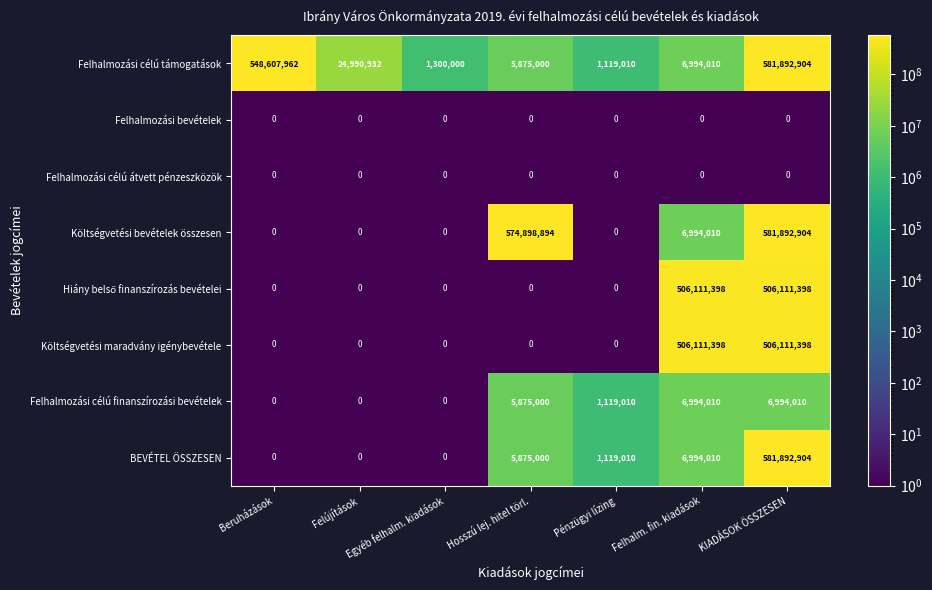

Read the BEVÉTEL ÖSSZESEN value at Felhalm. fin. kiadások, to the nearest 10.

6994010